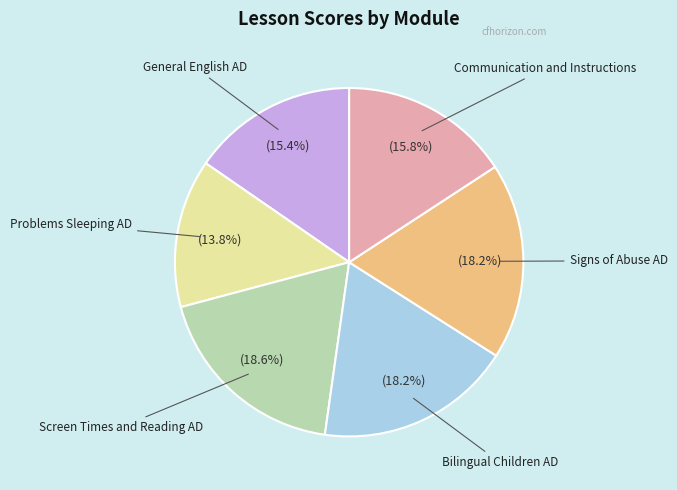

Count the number of slices in the pie.

6